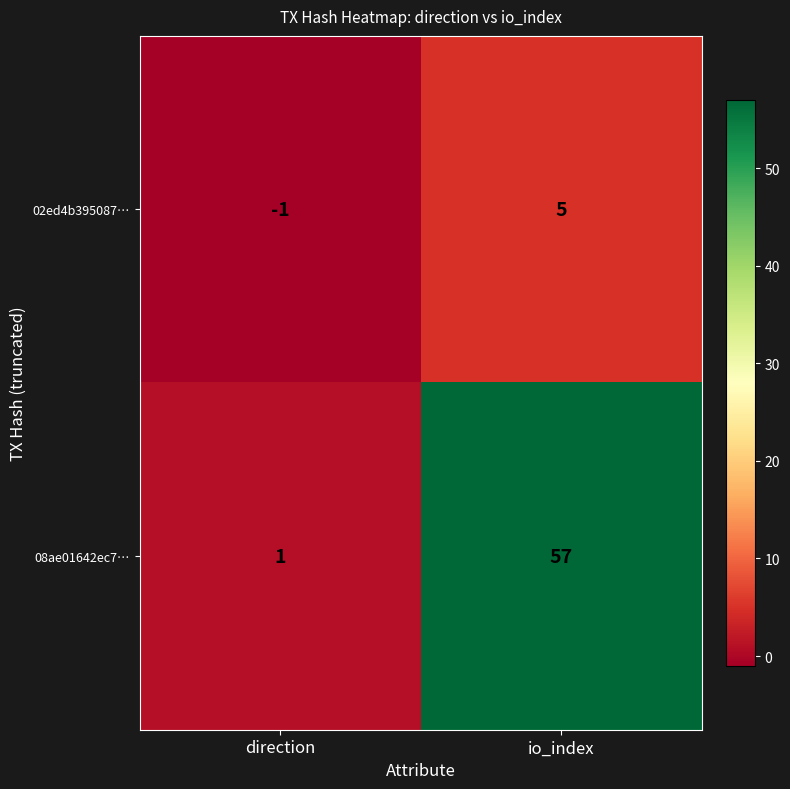

What is the sum of the 08ae01642ec7… values at io_index and direction?

58